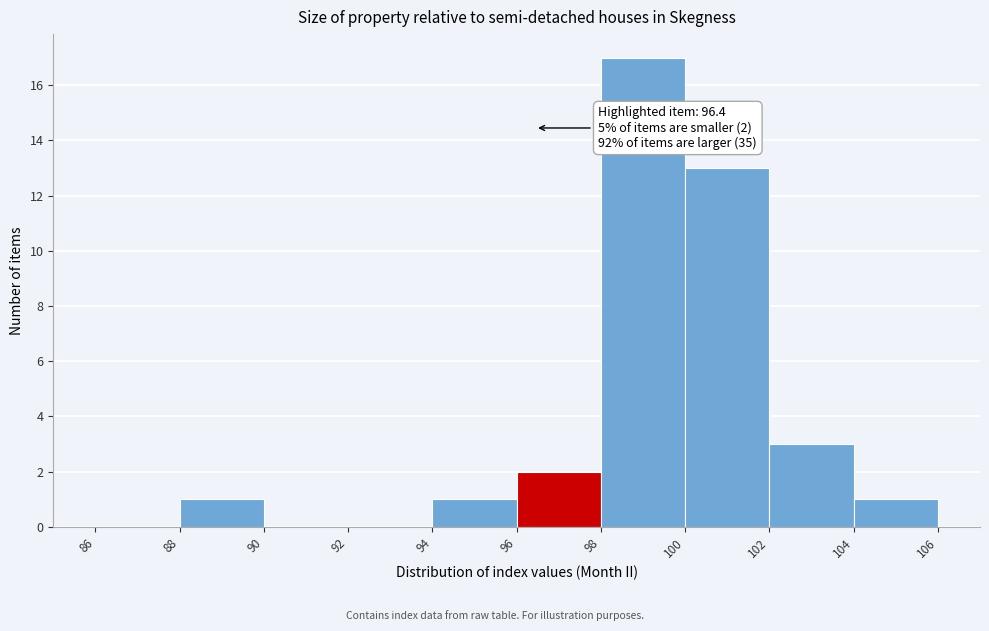

Which range on the x-axis has the tallest bar?

98 to 100